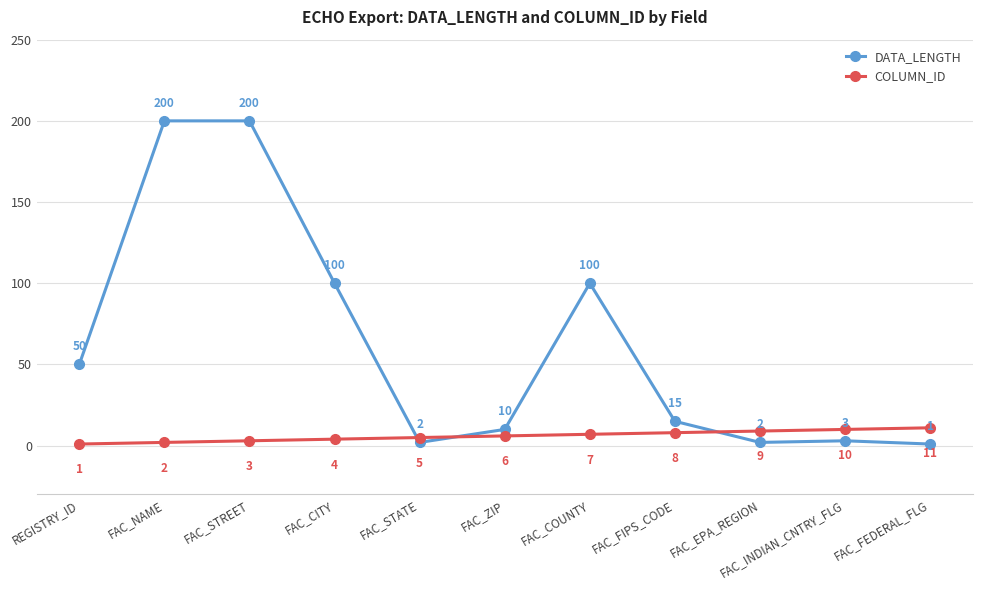

What is the minimum value shown in the chart?

1